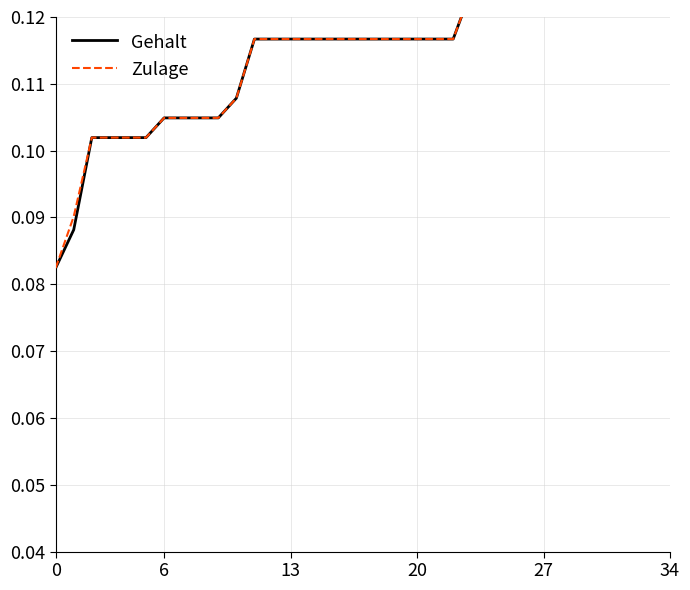

What is the smallest value displayed?

0.1